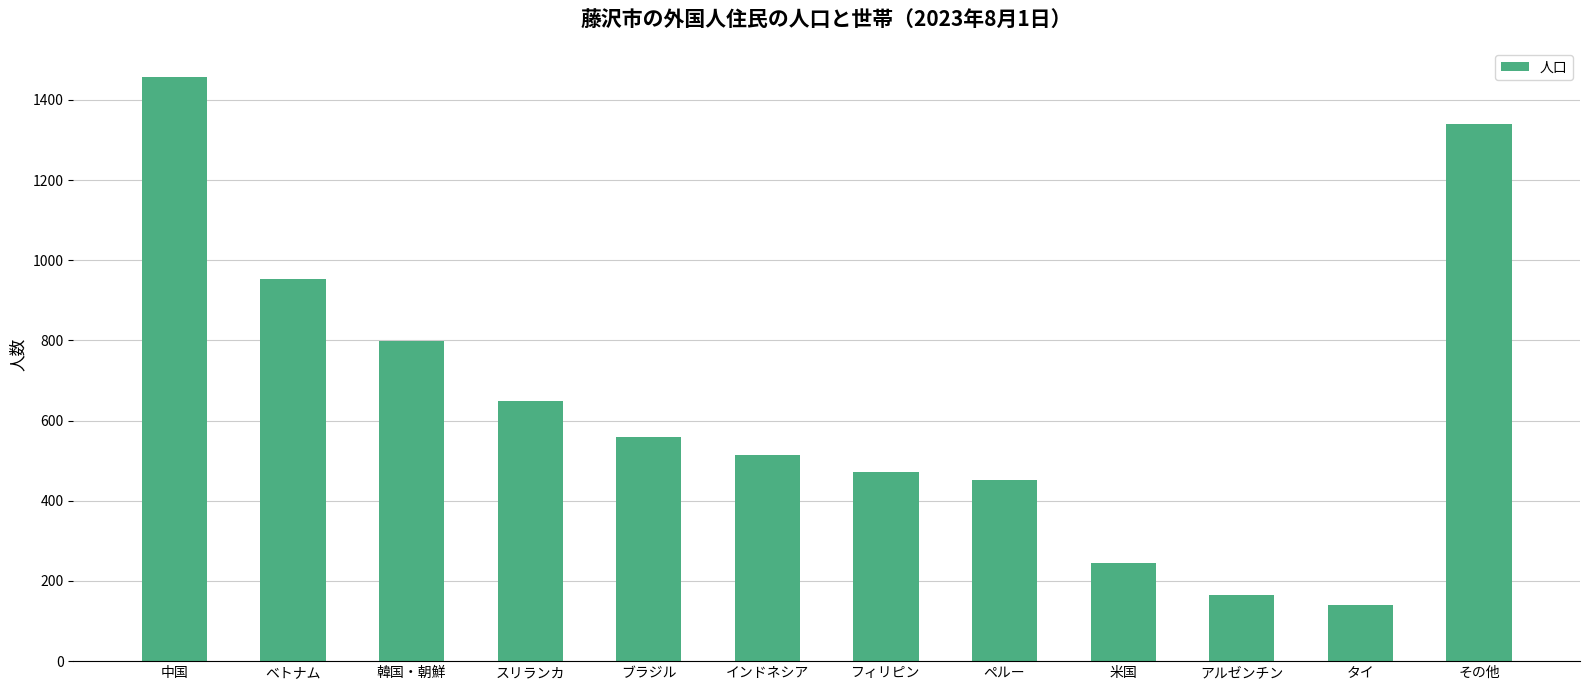

What is the greatest value displayed?

1457